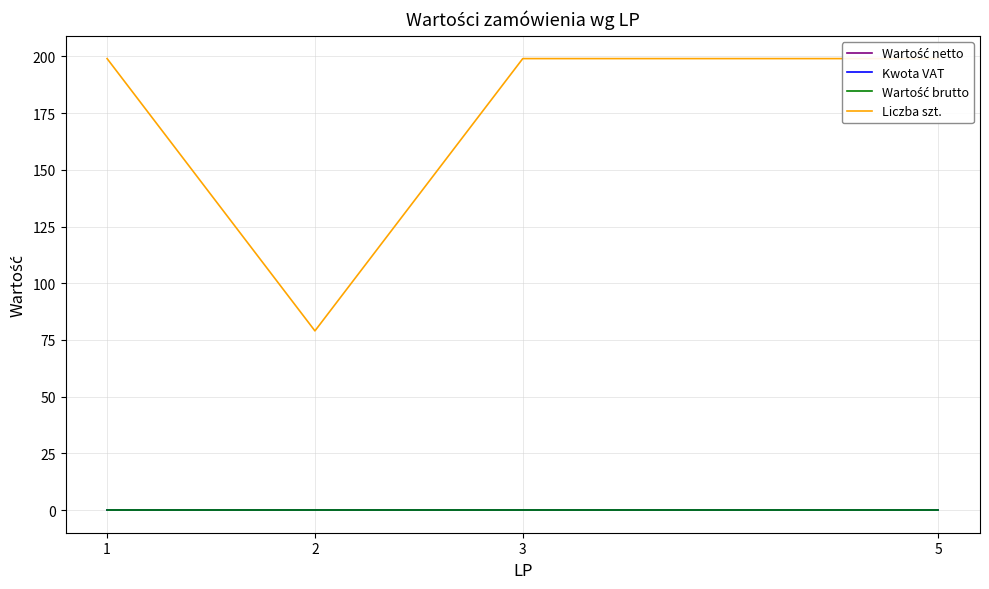

Reading left to right, transcribe all the data shown in this chart.

Wartość netto: 1=0	2=0	3=0	5=0
Kwota VAT: 1=0	2=0	3=0	5=0
Wartość brutto: 1=0	2=0	3=0	5=0
Liczba szt.: 1=199	2=79	3=199	5=199